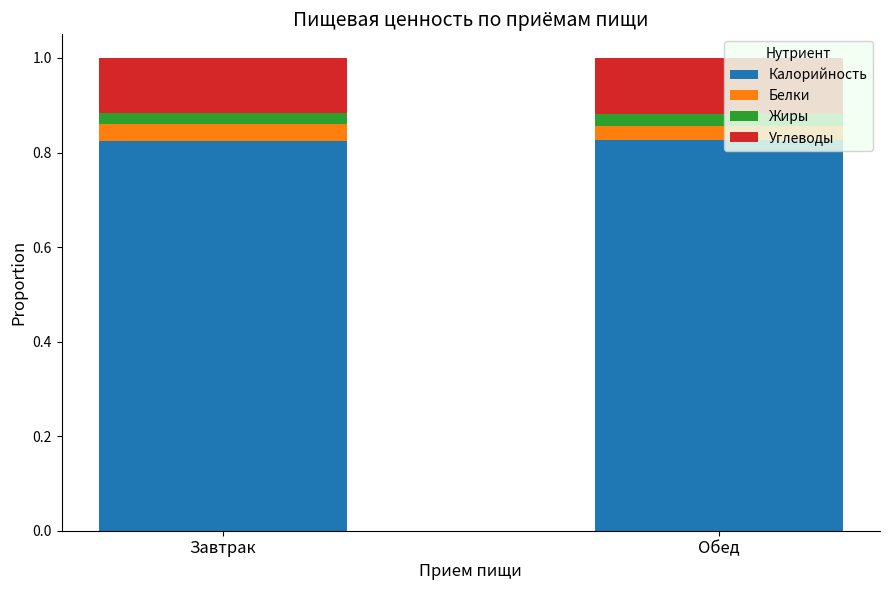

What are all the series names shown in the legend?

Калорийность, Белки, Жиры, Углеводы